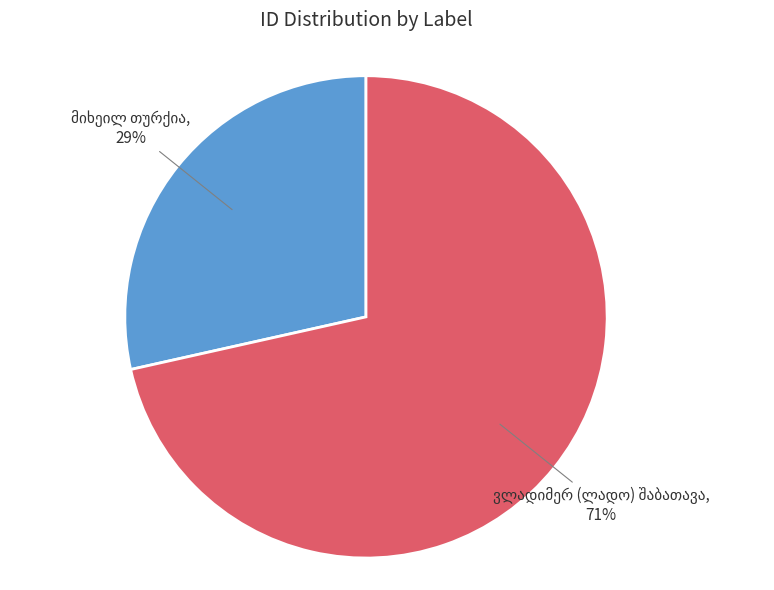

To the nearest percent, what is the average slice percentage?

50%